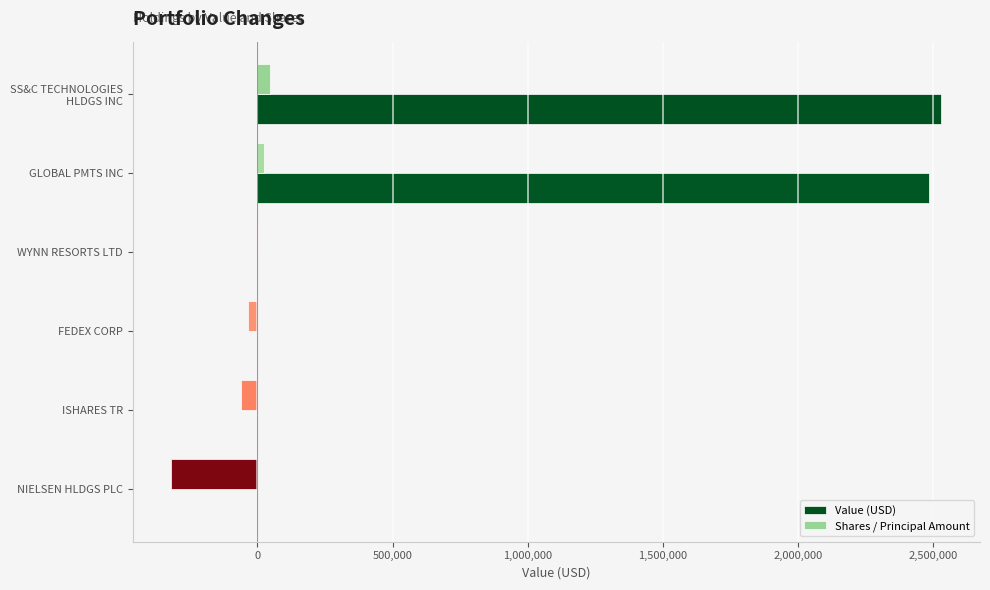

Is it true that Shares / Principal Amount equals -164832 at NIELSEN HLDGS PLC?

False